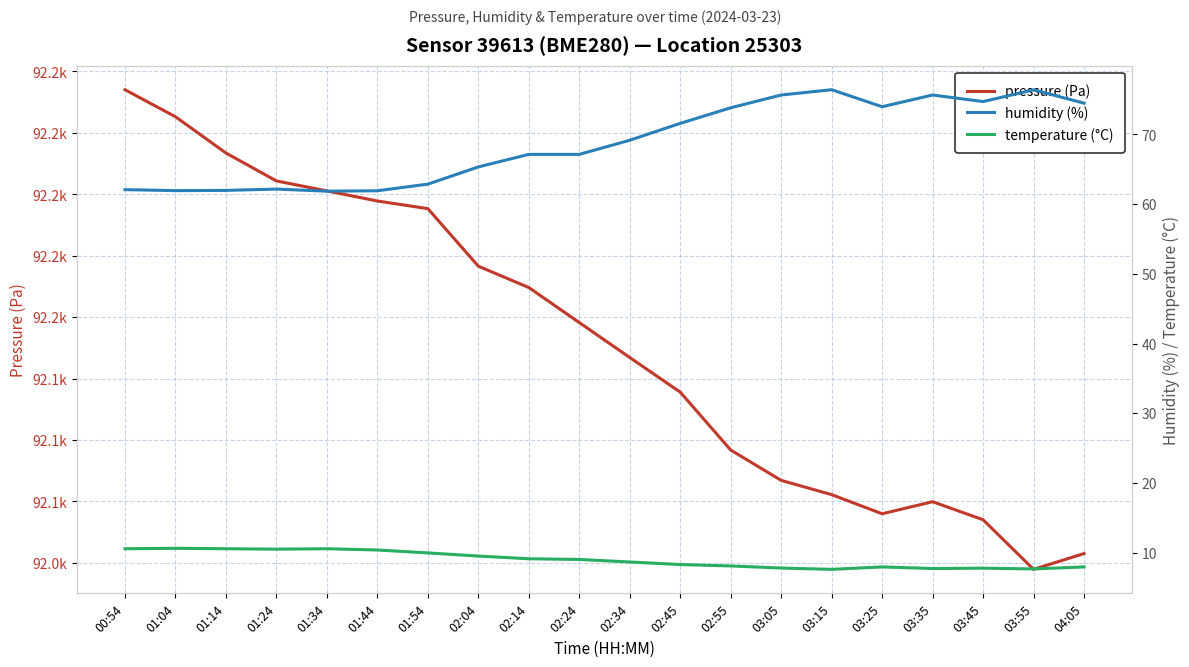

Reading right to left, list all the values displayed in this chart.

pressure (Pa): 92053.8	92047.4	92067.6	92074.9	92070.0	92077.8	92083.6	92095.9	92119.5	92133.6	92147.8	92162.1	92170.8	92194.2	92197.3	92201.4	92205.4	92216.8	92231.6	92242.6
humidity (%): 74.5	76.4	74.7	75.7	74.0	76.4	75.7	73.8	71.6	69.2	67.1	67.1	65.3	62.9	61.9	61.9	62.2	62.0	61.9	62.1
temperature (°C): 7.9	7.7	7.8	7.7	7.9	7.6	7.8	8.1	8.3	8.7	9.0	9.1	9.5	9.9	10.4	10.6	10.5	10.6	10.6	10.6